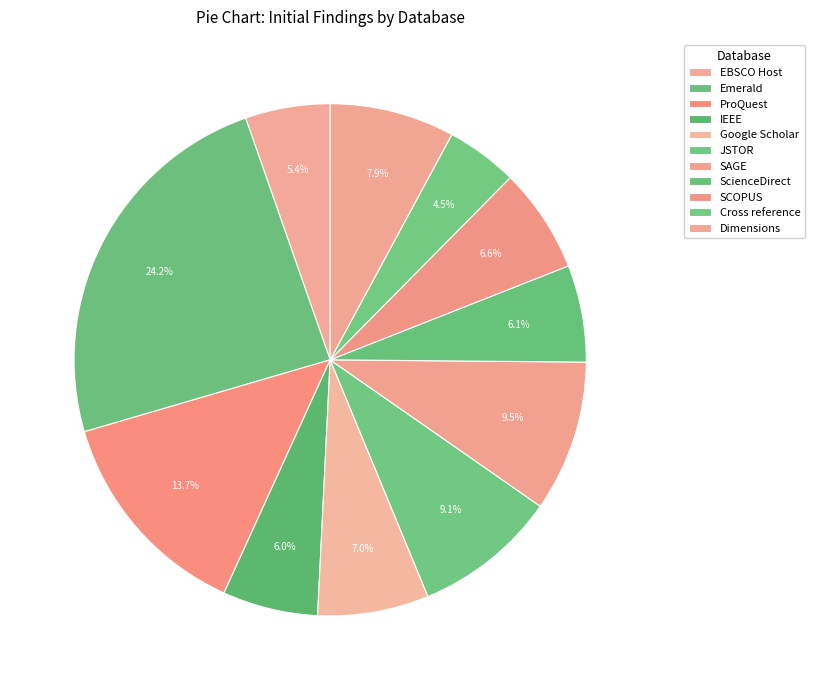

Which slice is the smallest?

Cross reference